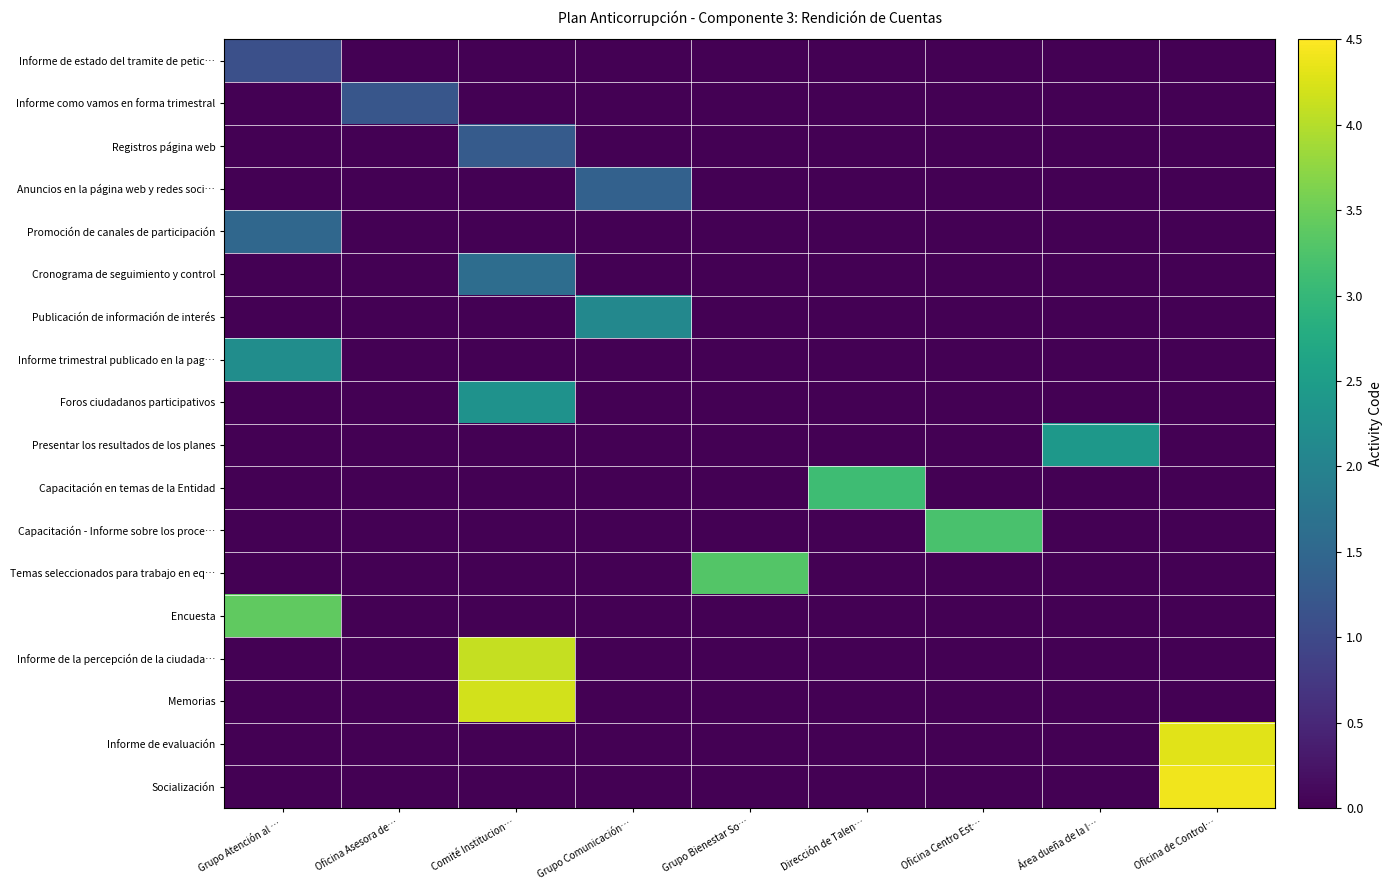

Which series has the largest total across all categories?

Socialización